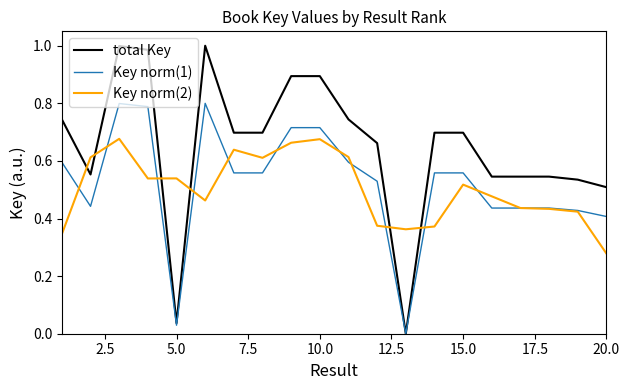

Which series has the widest spread of values?

total Key